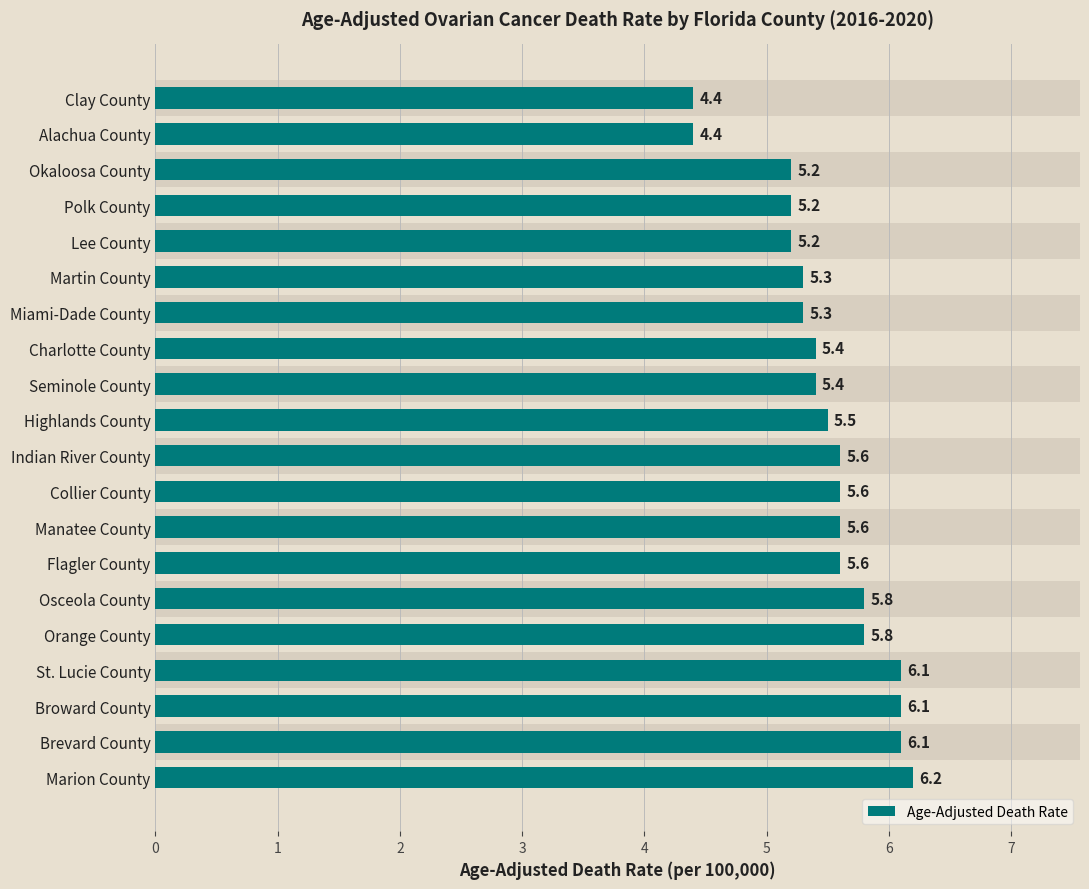

The value at Collier County is 5.6. True or false?

True